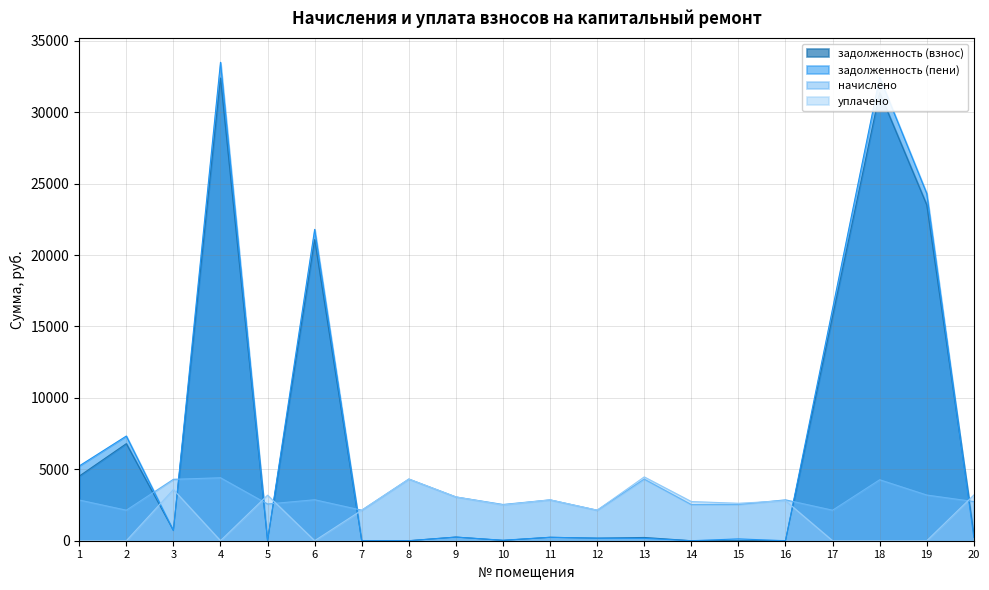

Where is the first local minimum for уплачено?

4